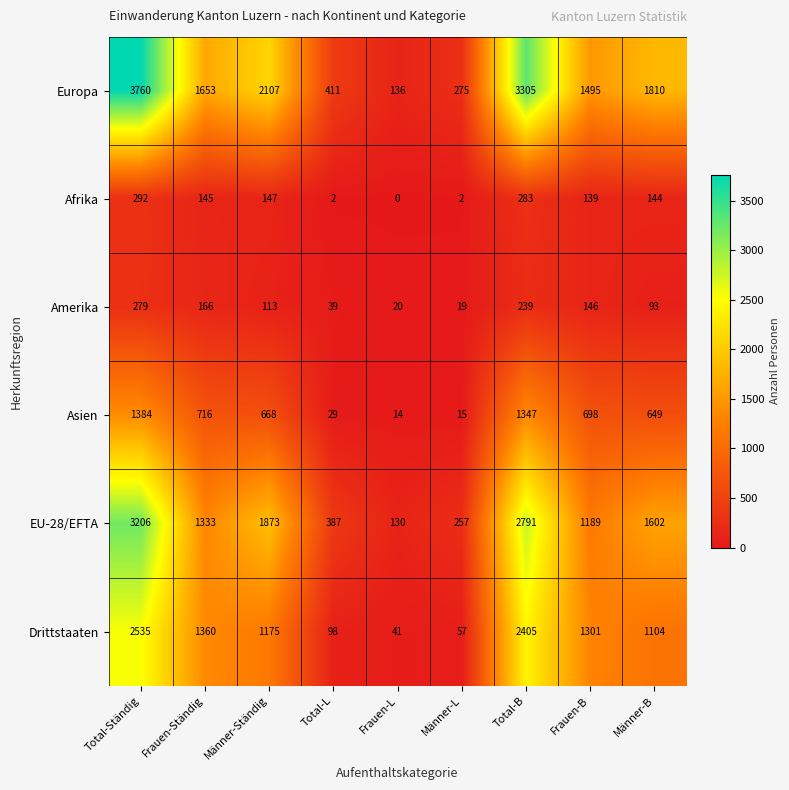

How many data points in Drittstaaten are less than 1175?

4